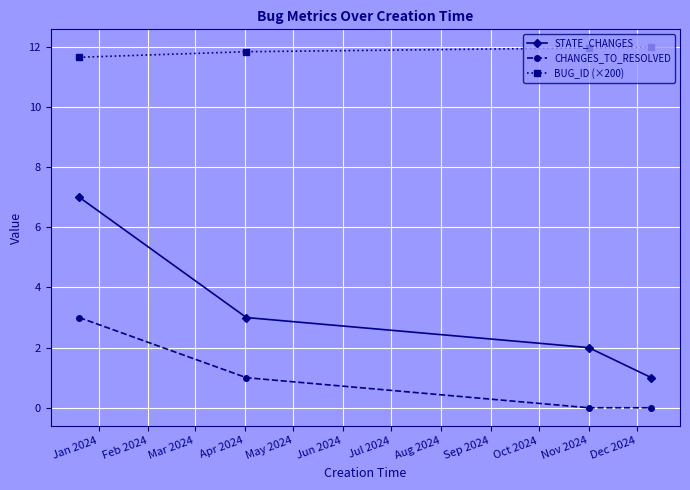

Which series has the widest spread of values?

STATE_CHANGES